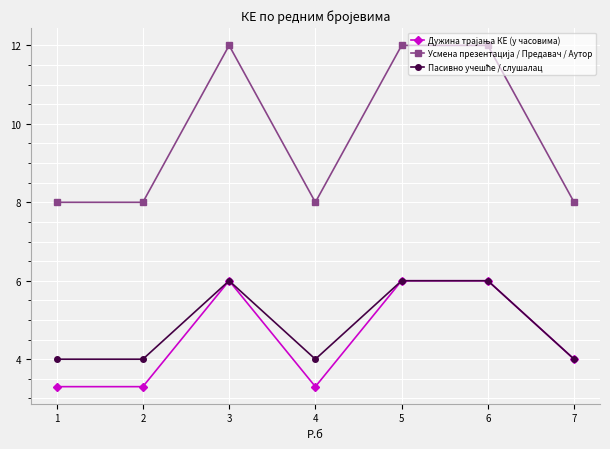

What is the spread (max minus min) of values at 3?

6.0